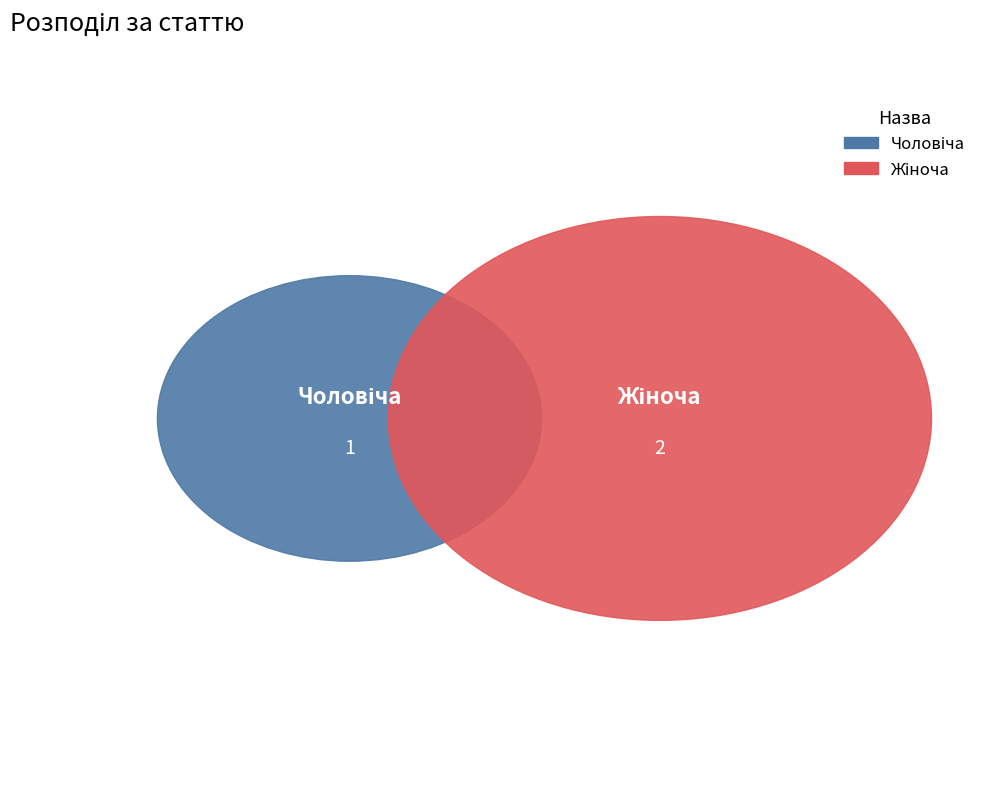

Which category accounts for the majority?

Жіноча